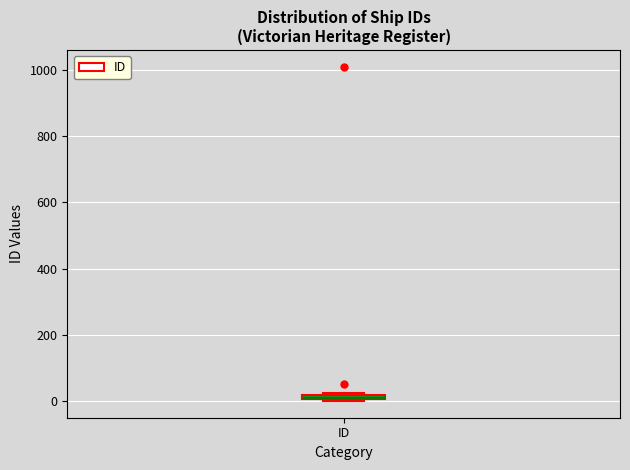

Where is the upper edge of the box for ID on the y-axis? The values are not printed on the chart, so give them approximately, as read against the axis.

20